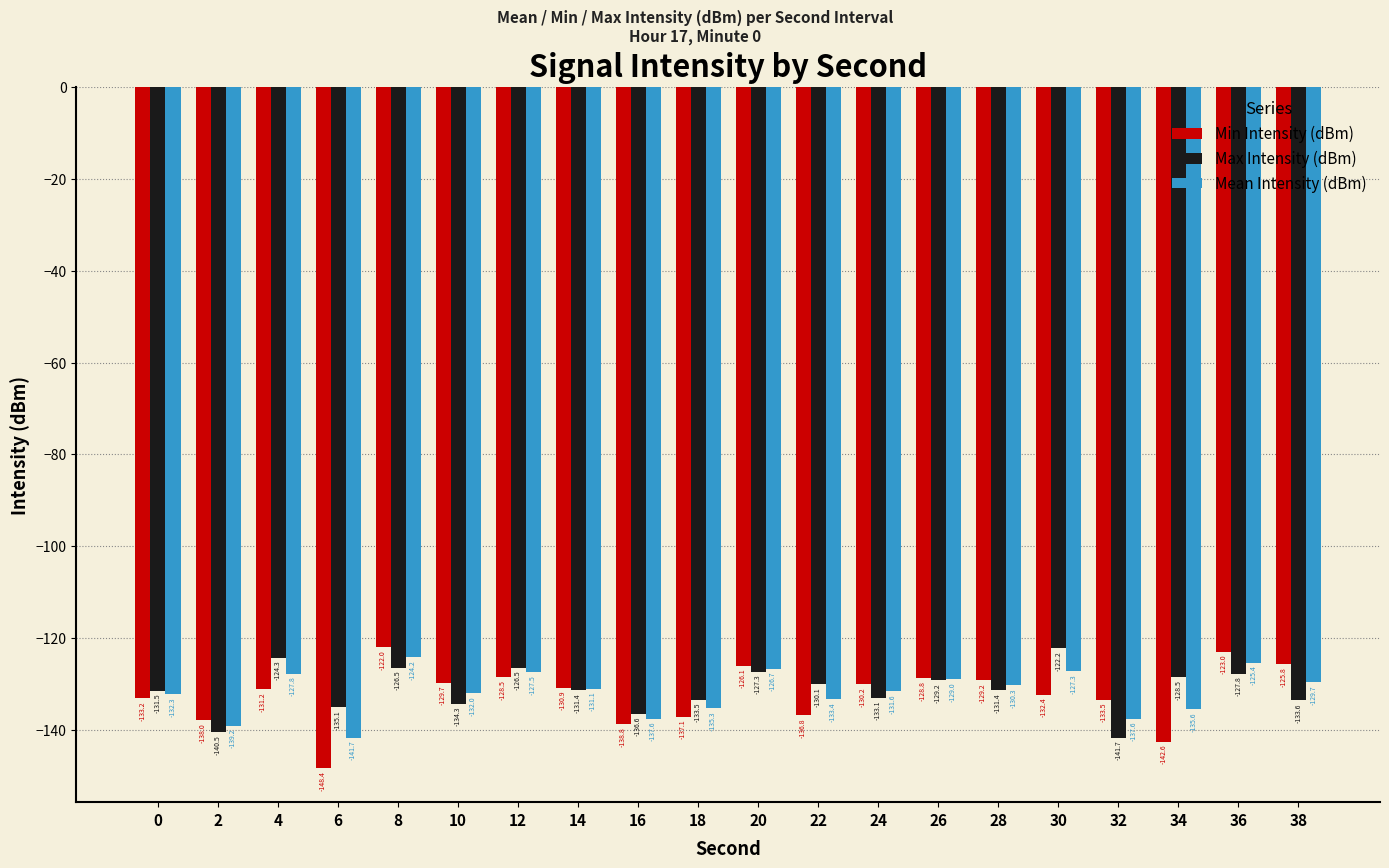

The Min Intensity (dBm) series shows -128.8 at 26. True or false?

True